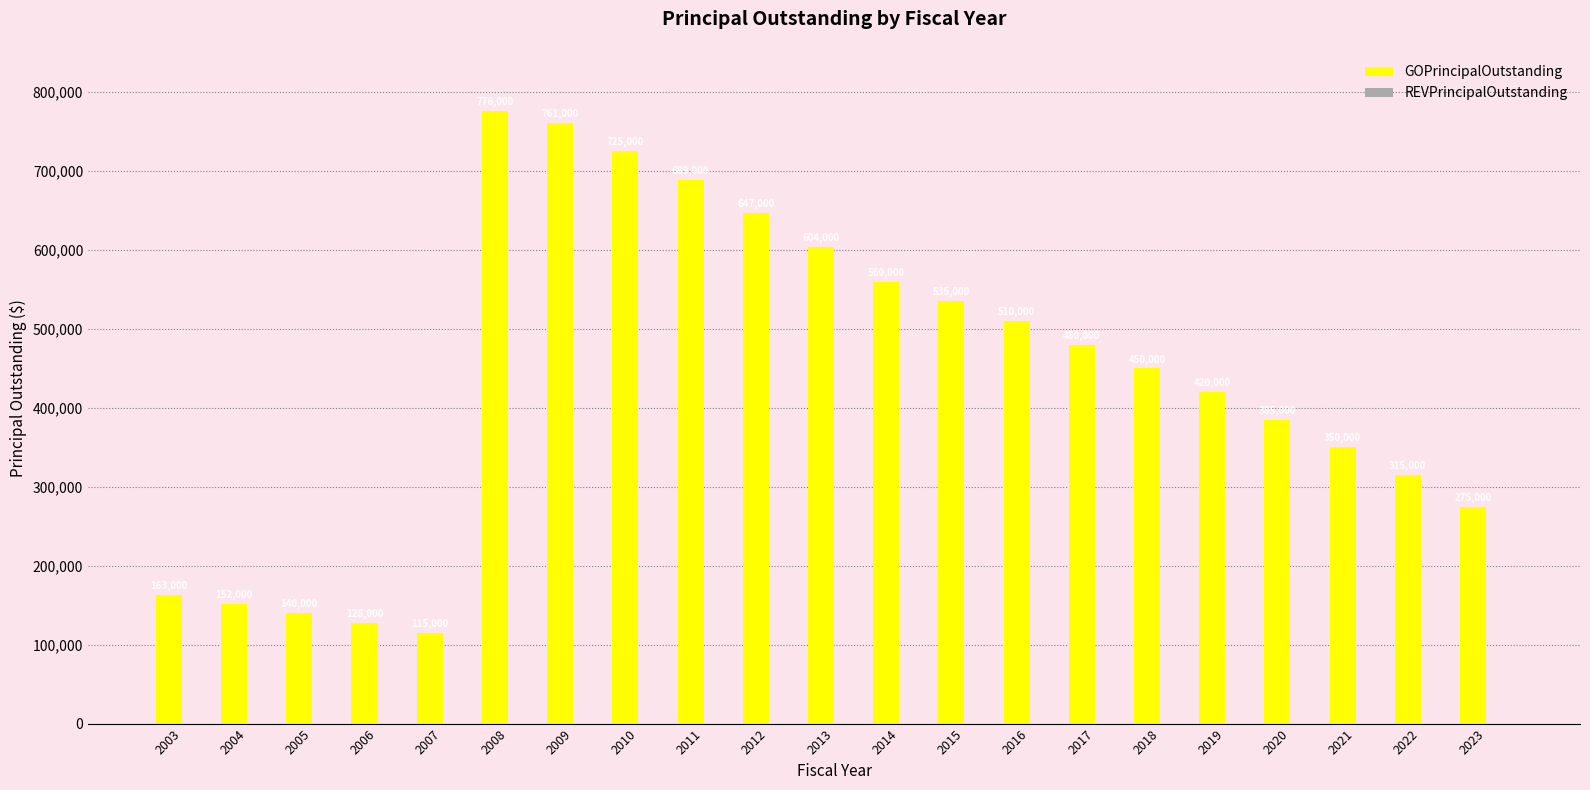

Which has a higher value, 2019 or 2012?

2012